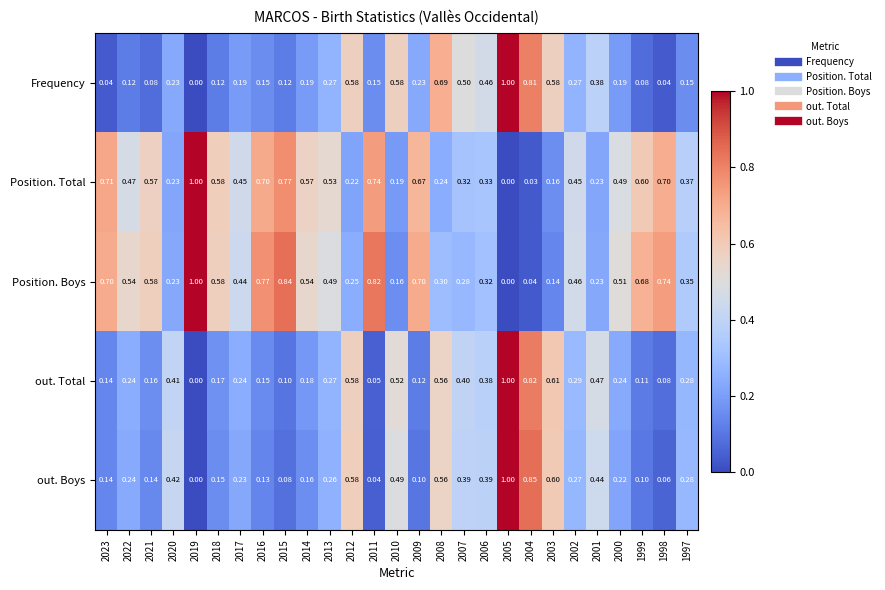

Which series changed the most between 2021 and 1997?

Position. Boys